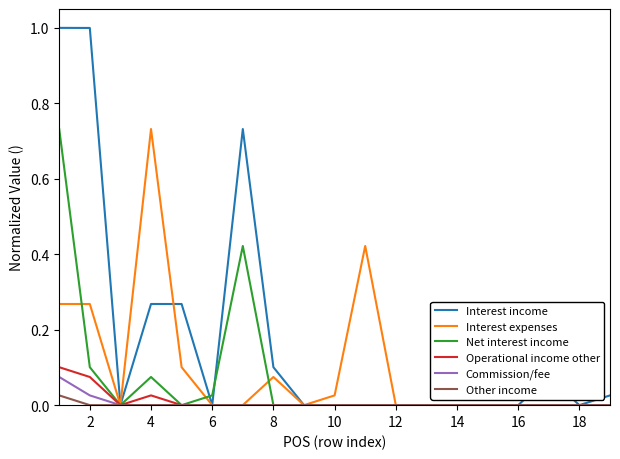

Which series has the largest total across all categories?

Interest income